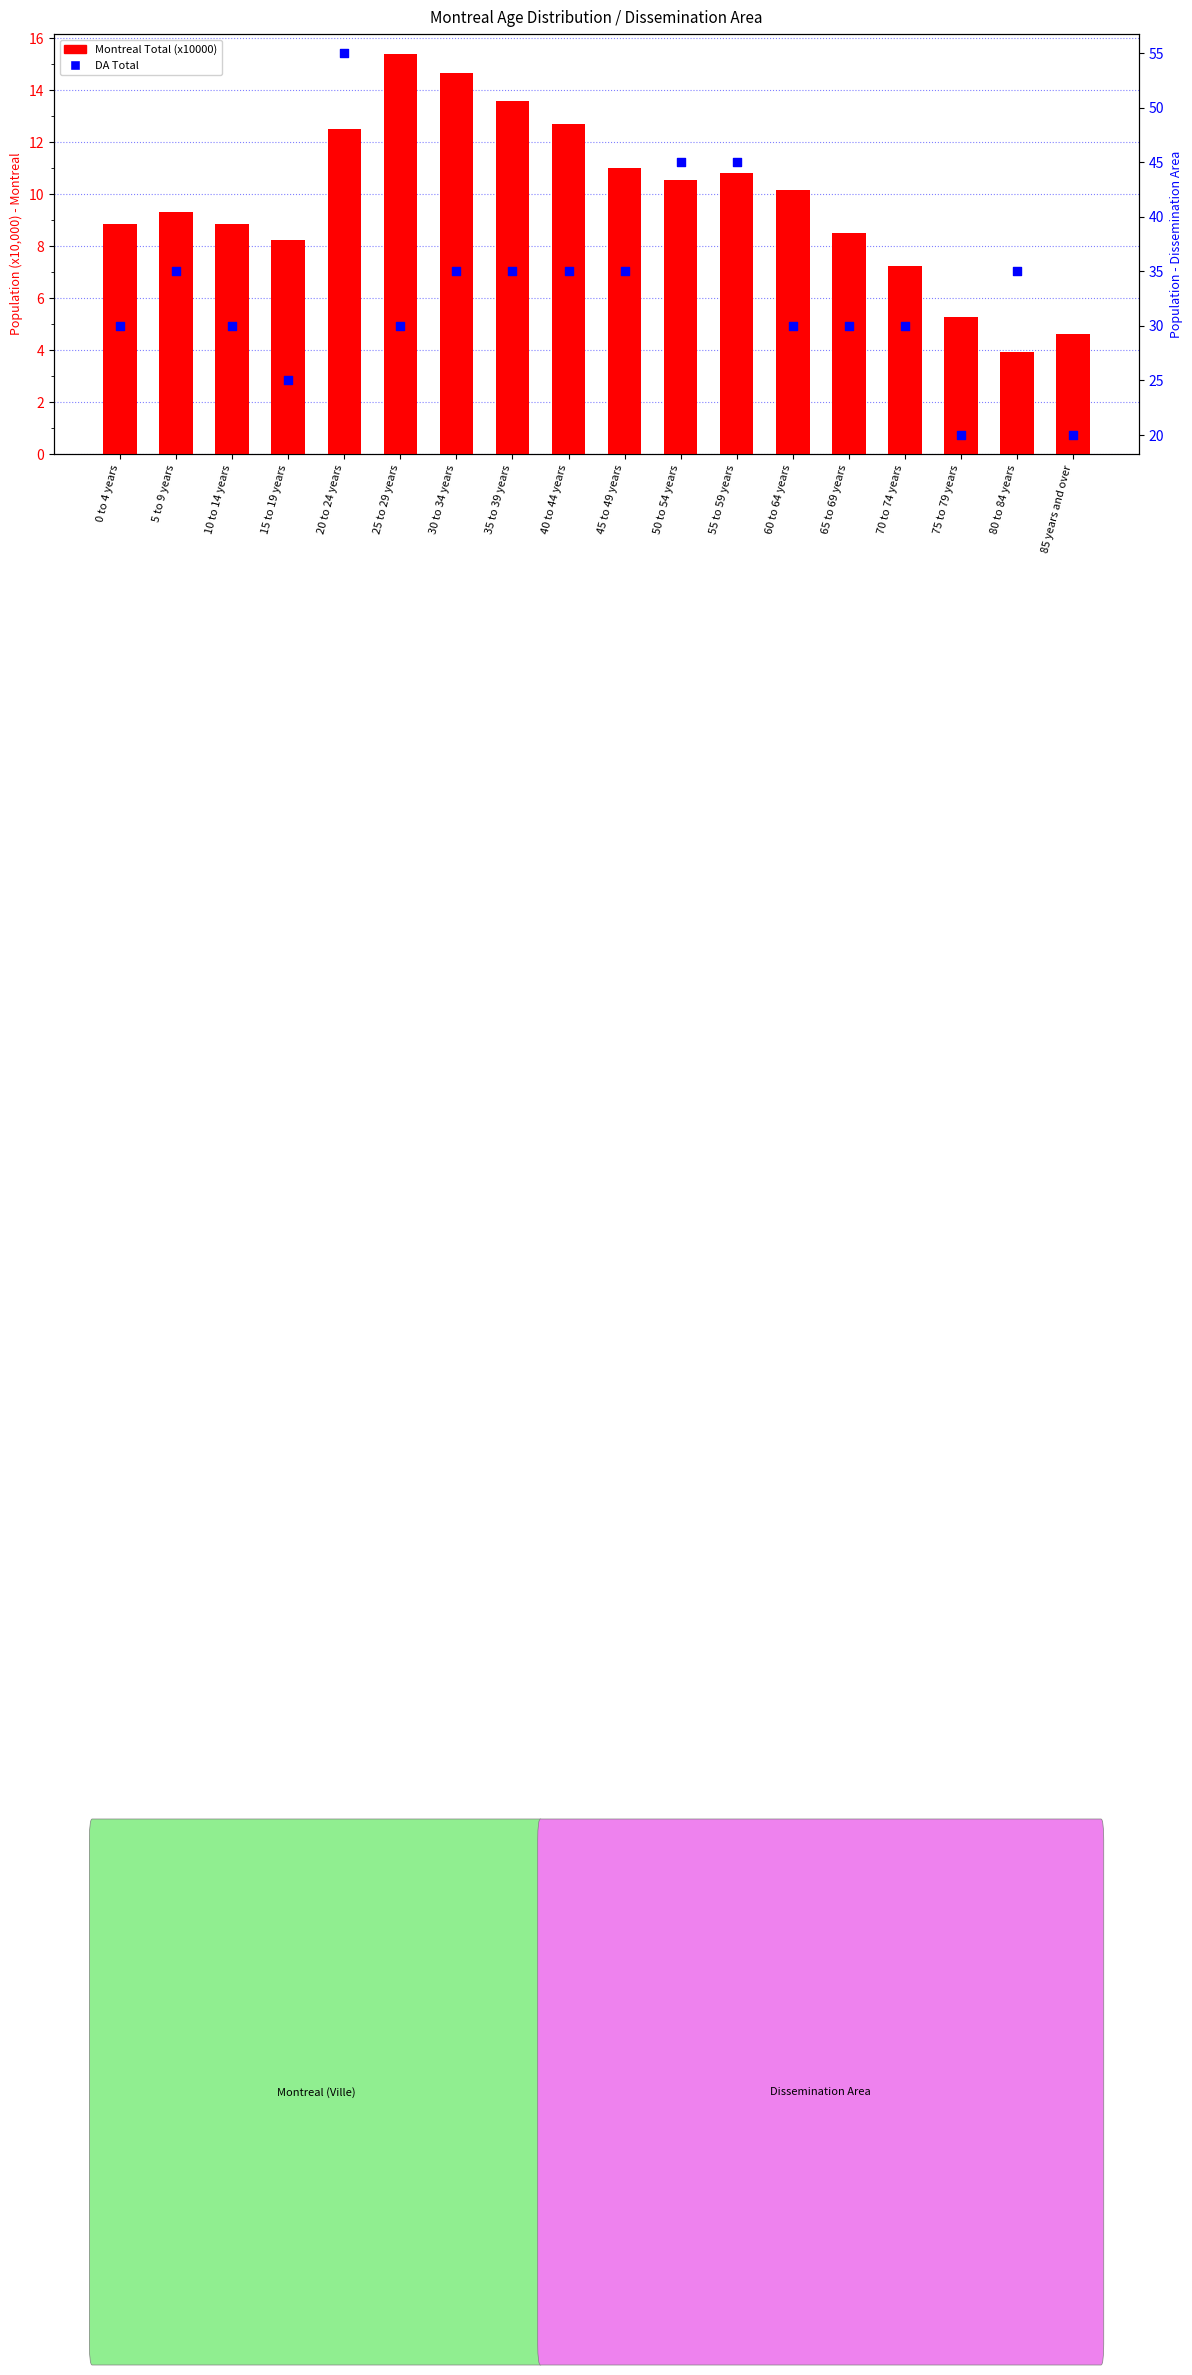

At how many categories does at least one series exceed 10?

18